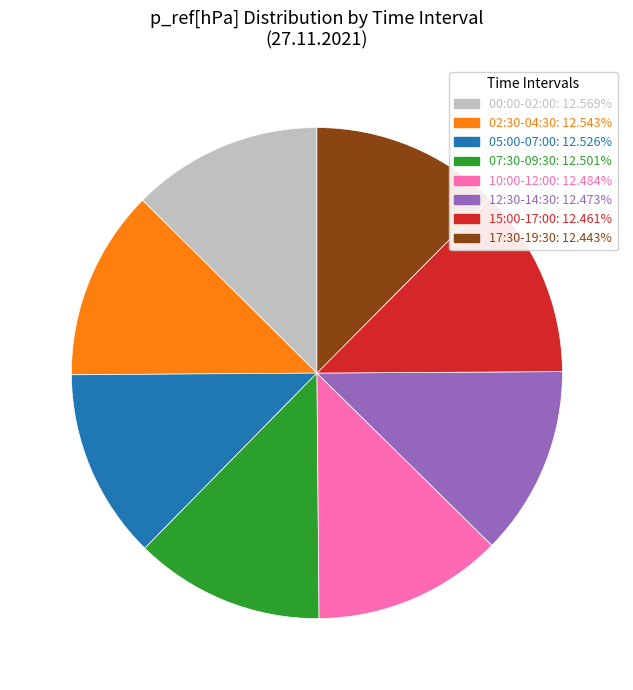

Does any single category account for the majority?

No